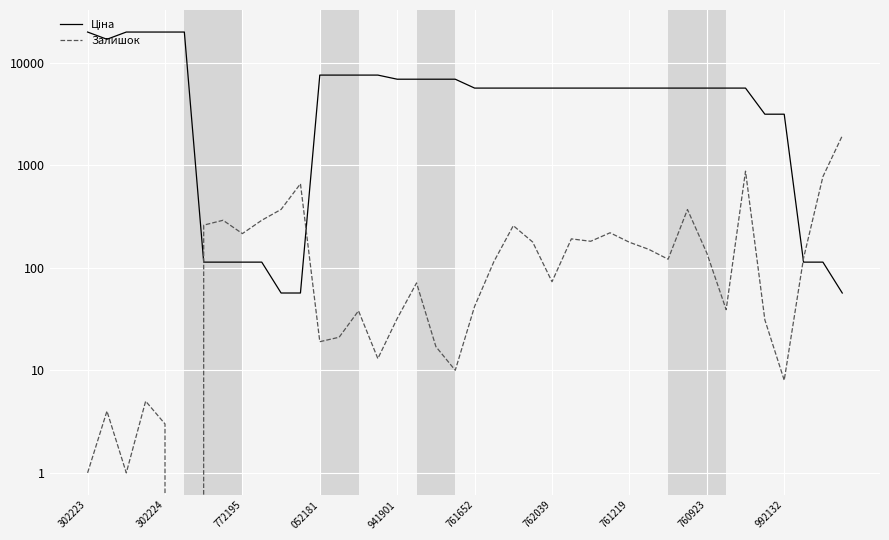

At which label is Залишок closest to 966?

34